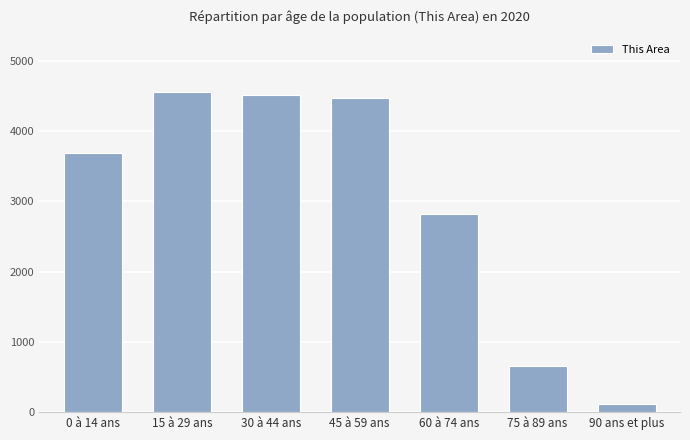

At which label is the value closest to 2331?

60 à 74 ans